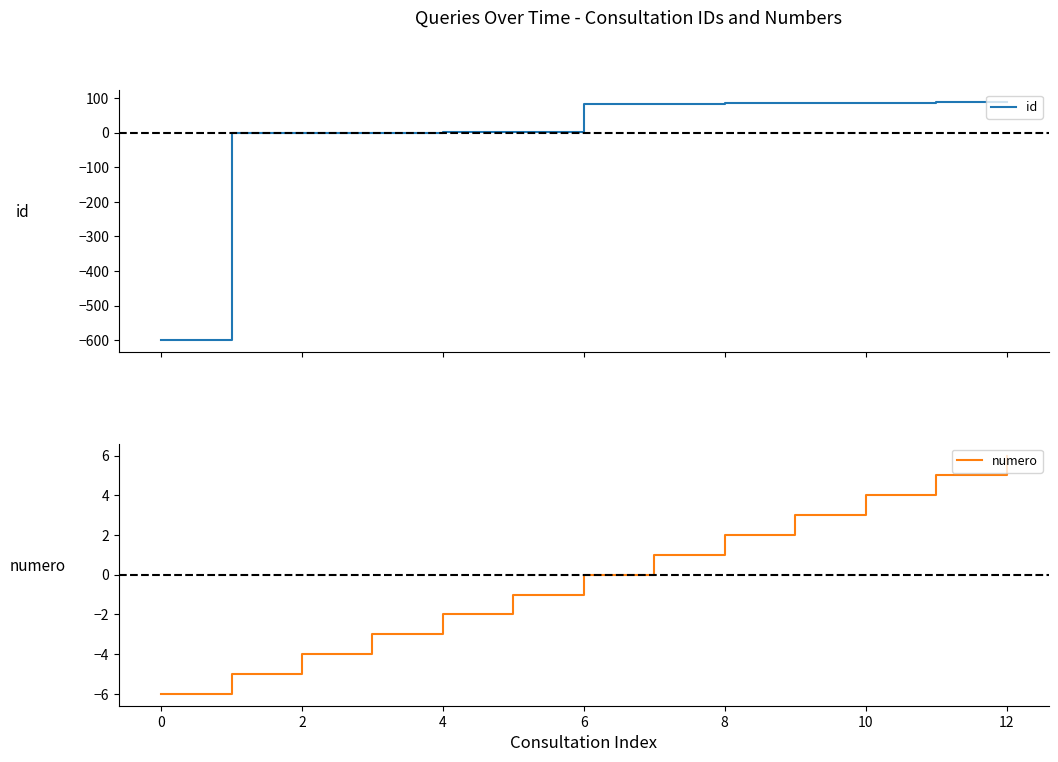

What value does the numero series have at 10?

4